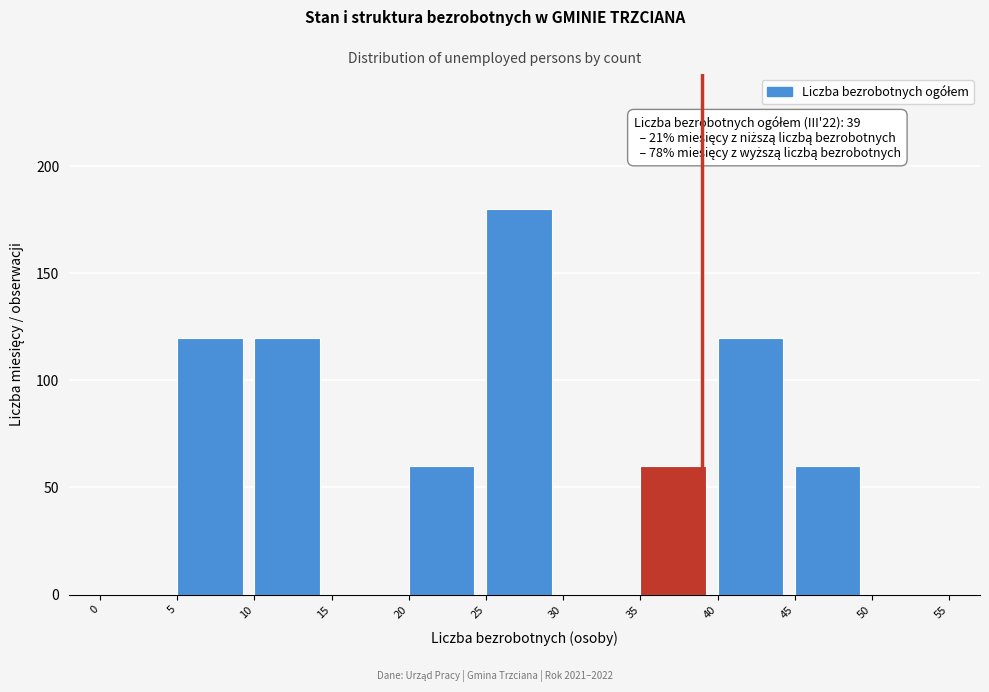

Over which range of the x-axis is the bar tallest?

25 to 30